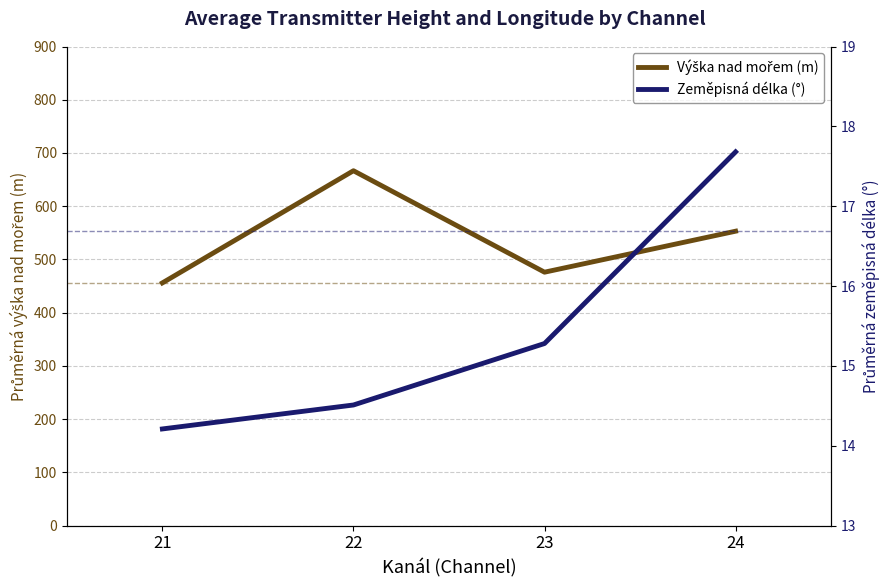

What is the value of the Výška nad mořem (m) point at the 3rd from the left?

476.0